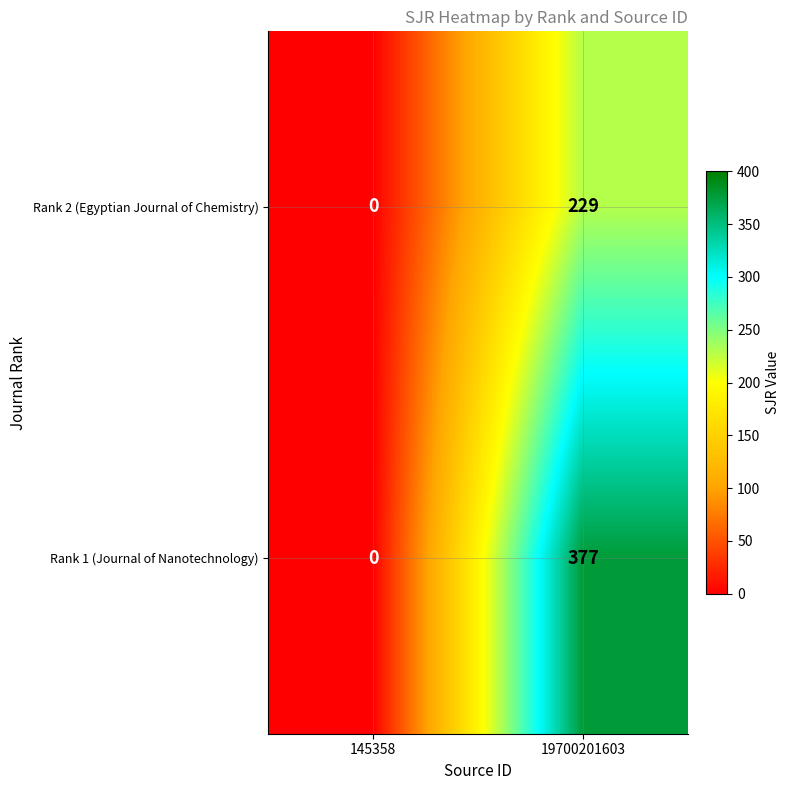

What is the difference between the maximum and minimum values in the Rank 2 (Egyptian Journal of Chemistry) series?

229